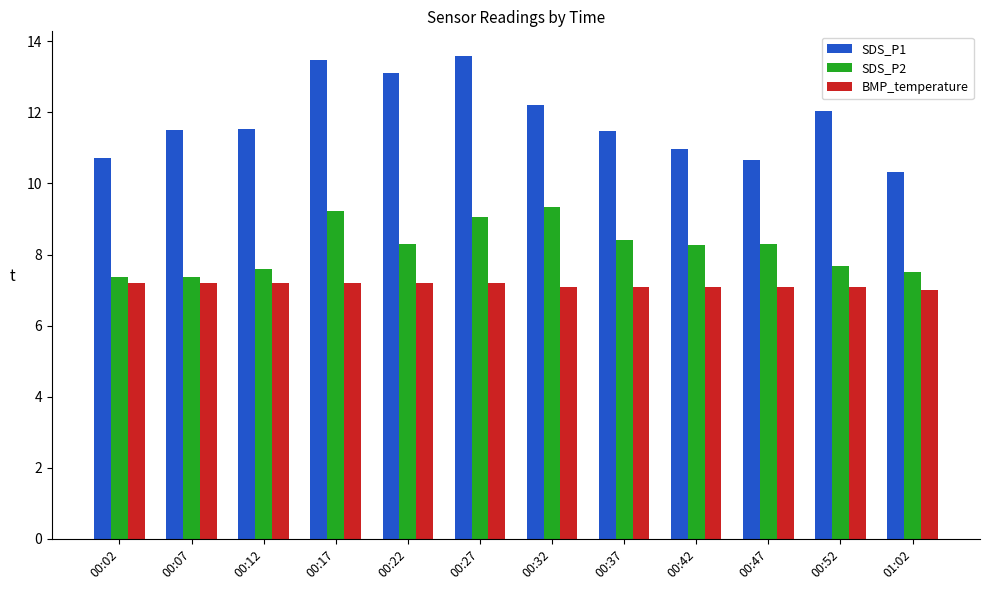

The value of SDS_P1 at 00:52 is 3.9. True or false?

False